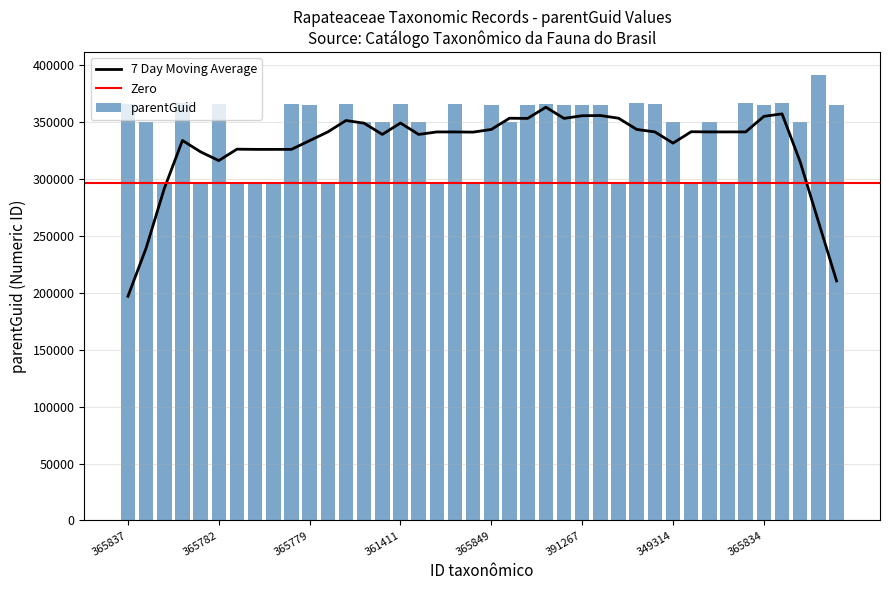

The parentGuid series shows 96019 at 391267. True or false?

False